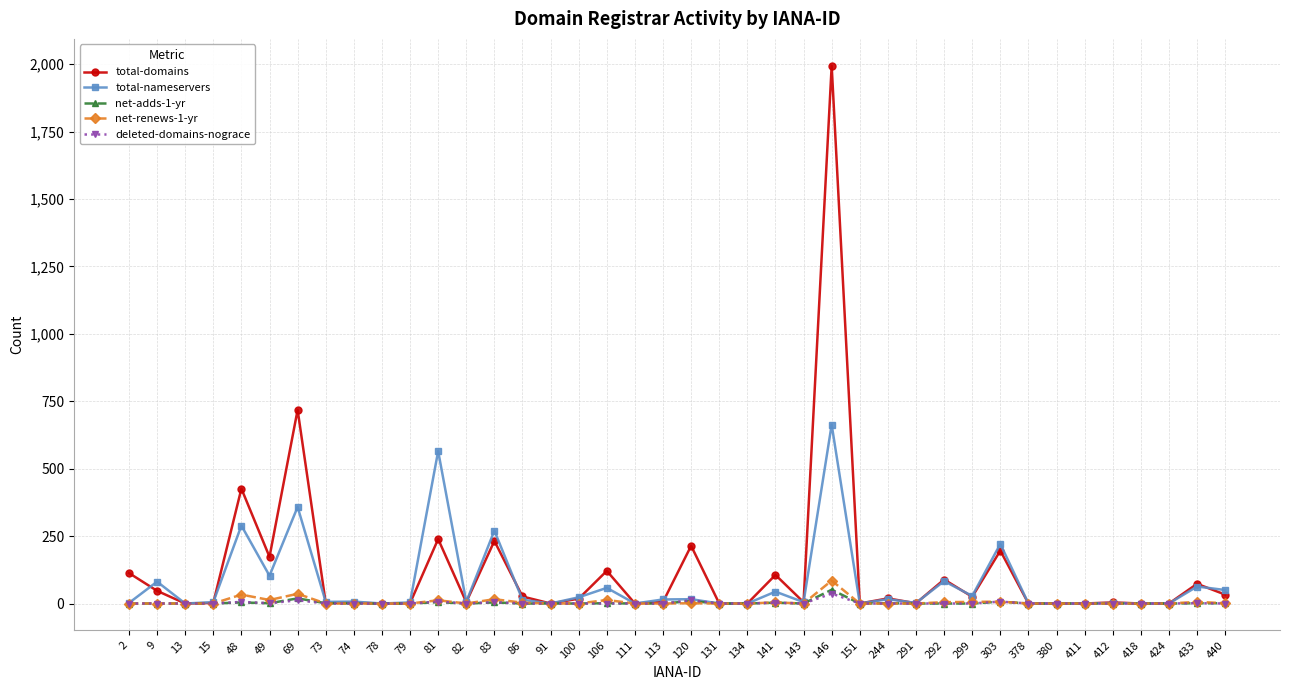

What is the difference between the highest and lowest values at 120?

213